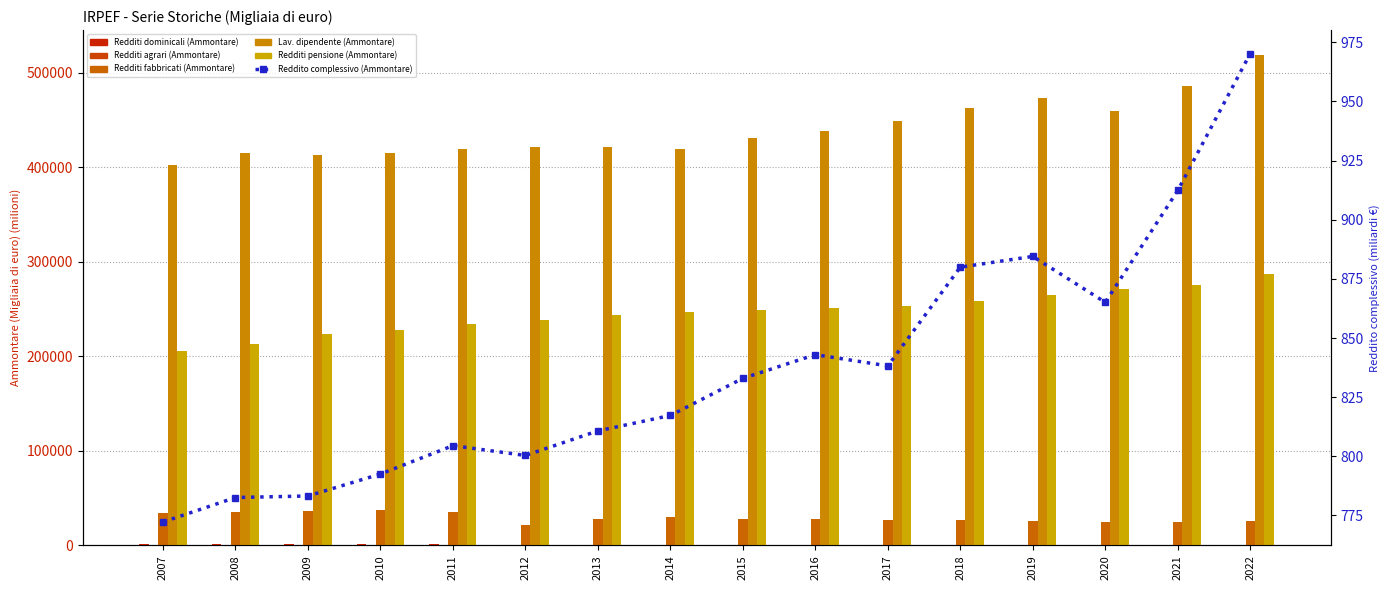

What is the difference between the second highest and second lowest values in the Redditi agrari (Ammontare) series?

343.5